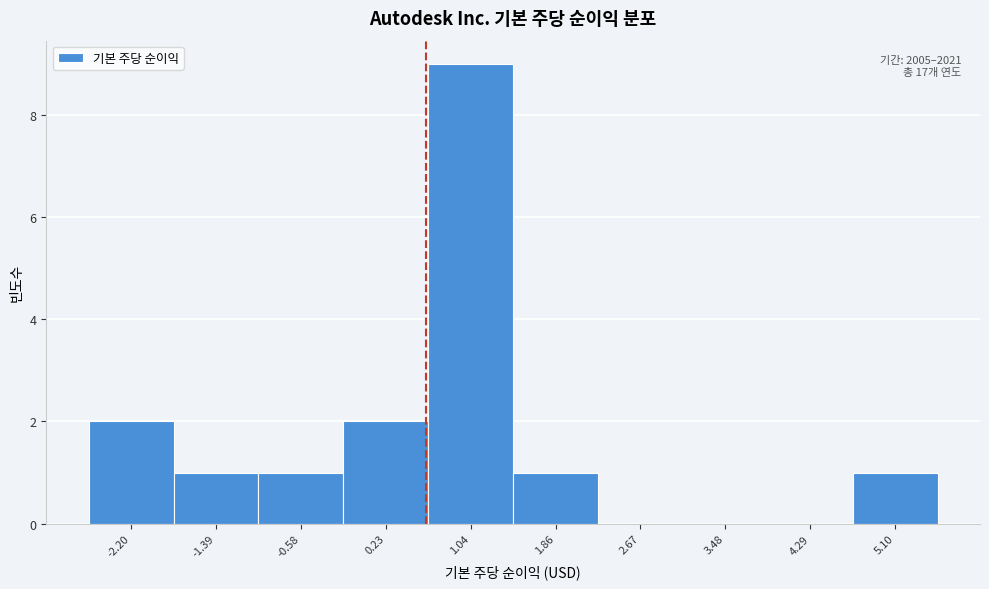

Which range on the x-axis has the tallest bar?

0.6 to 1.5